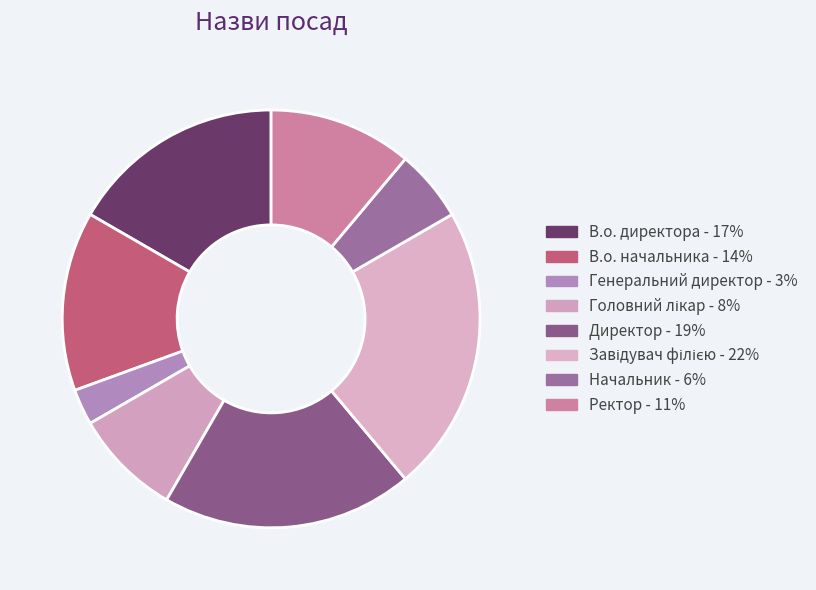

Approximately how many times larger is the value at Директор compared to В.о. директора?

1.2